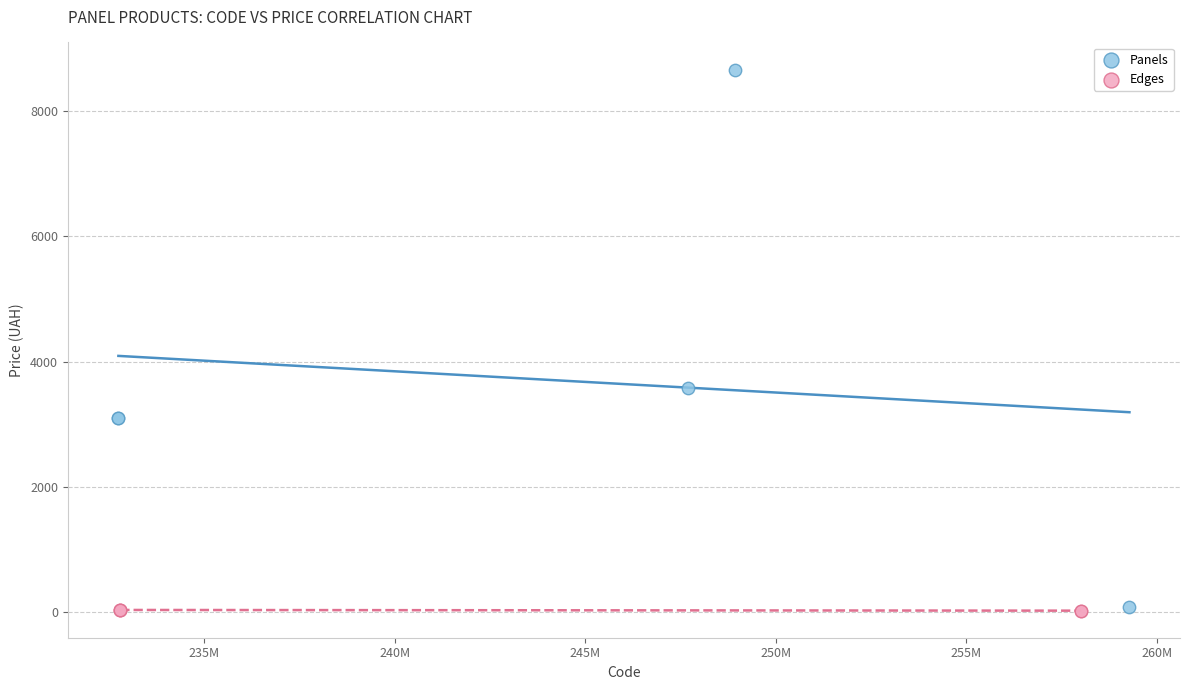

Which series contains the highest Y value?

Panels